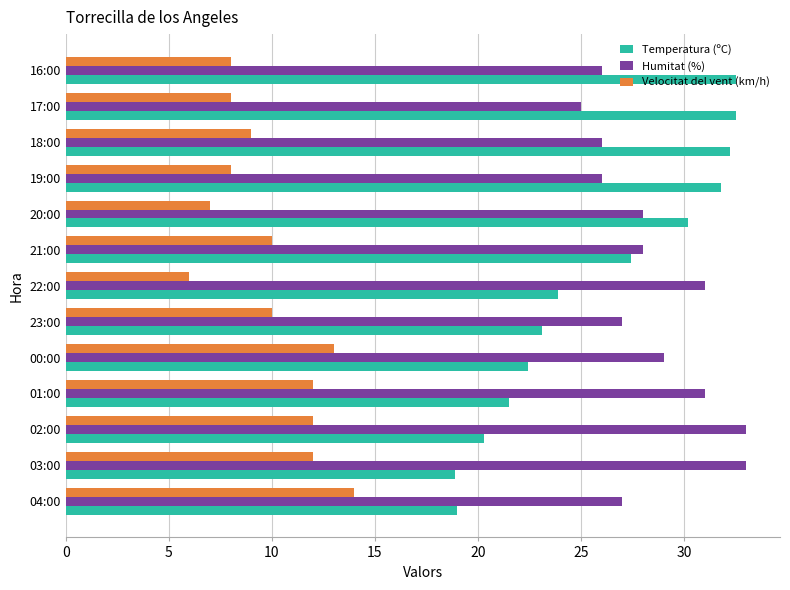

What is the difference between the highest and lowest values at 00:00?

16.0